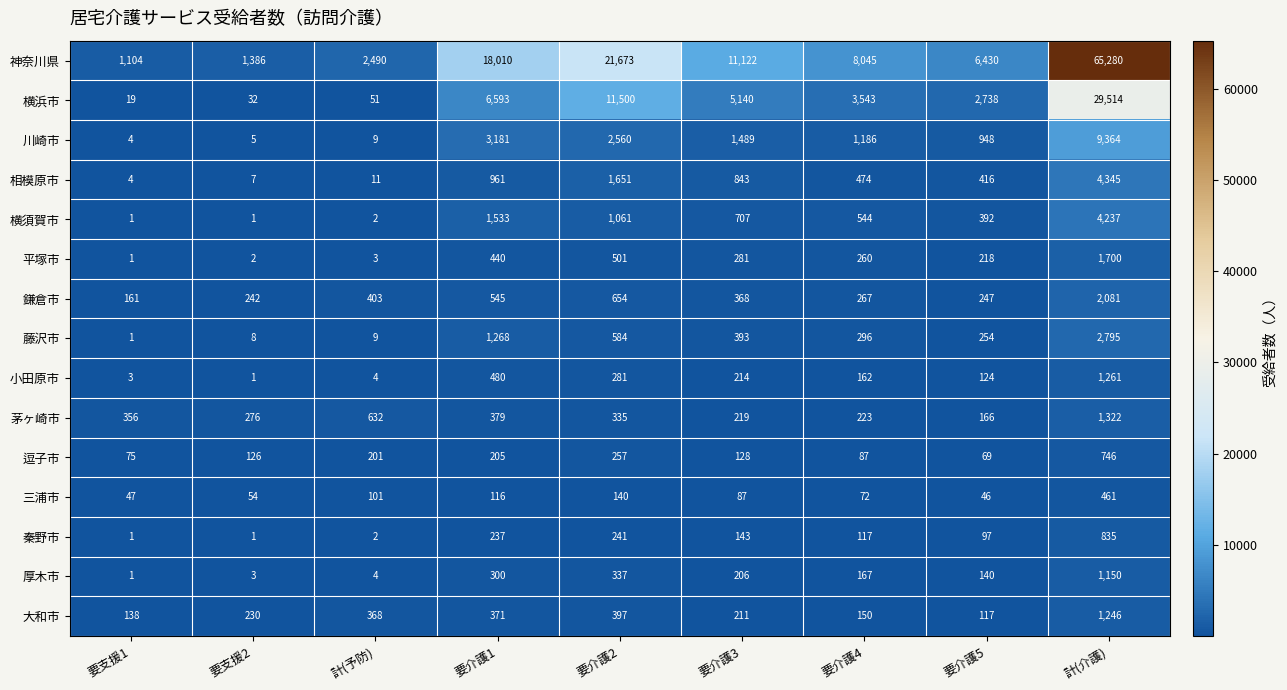

How many categories are shown in the chart?

9